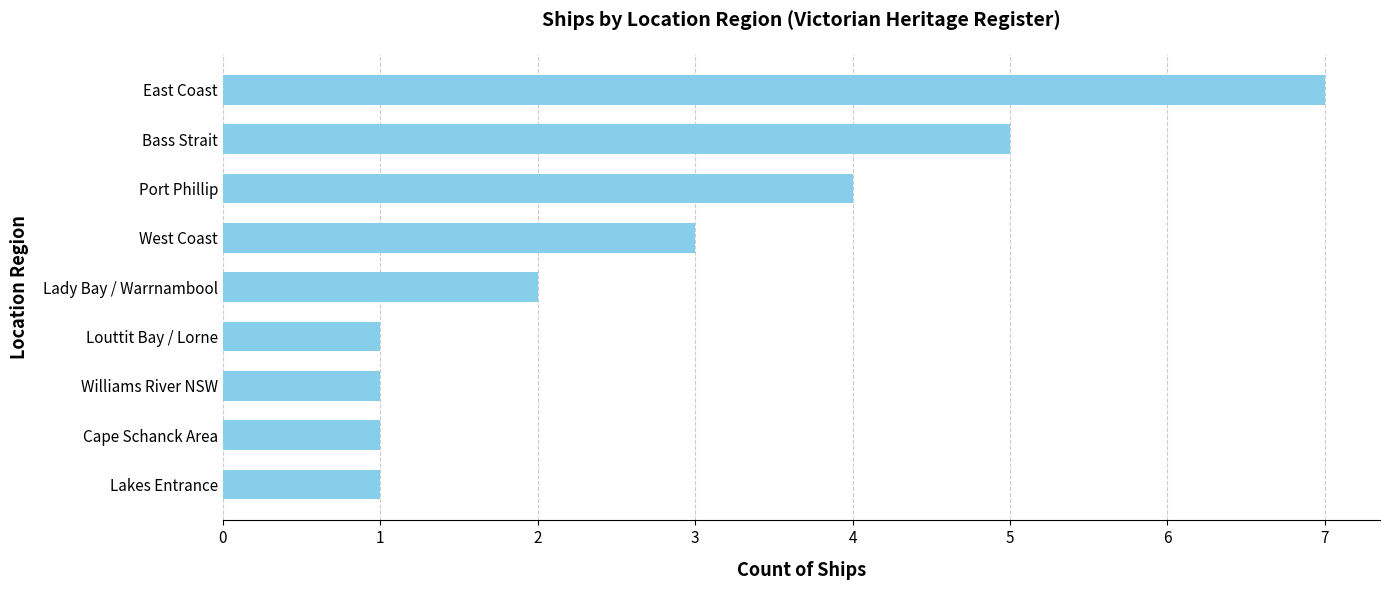

At which category does the chart reach its peak across all series?

East Coast